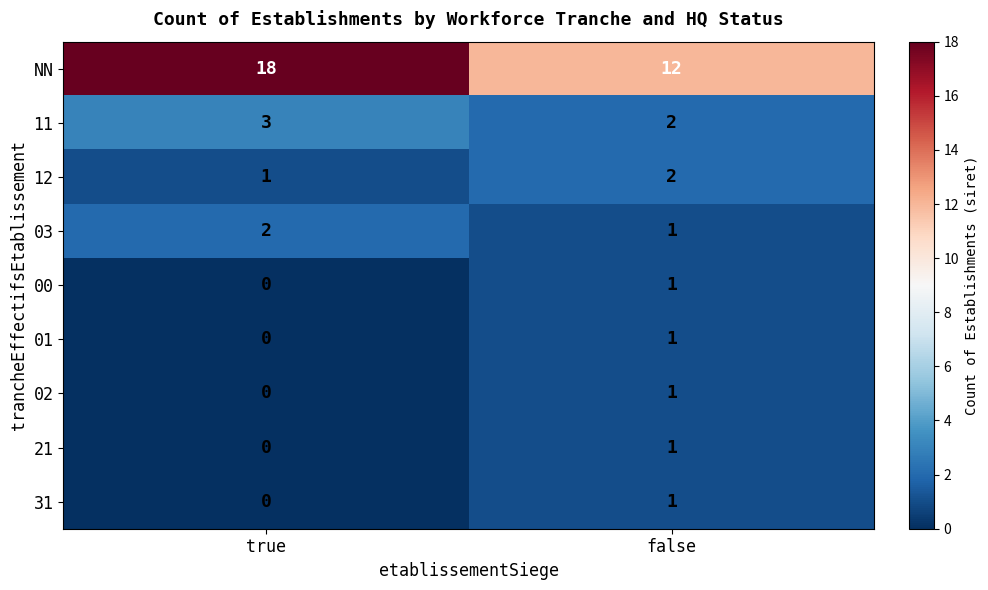

Where is 03 nearest to the value 1?

false